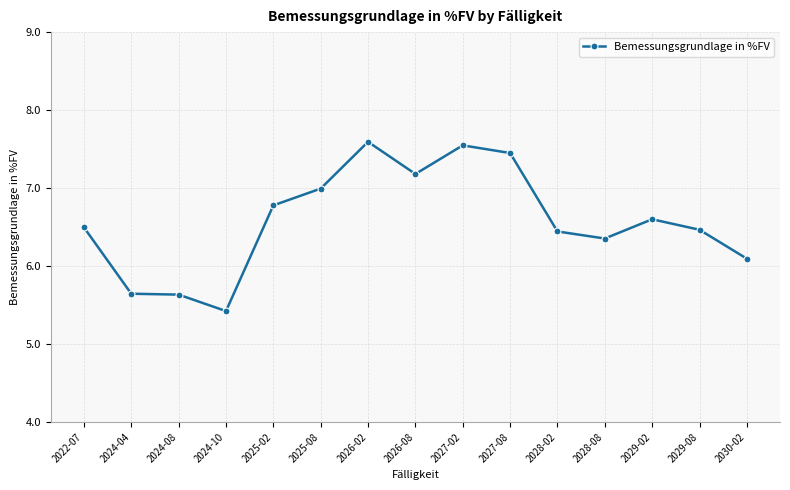

The chart shows a value of 9.2 at 2025-02. True or false?

False